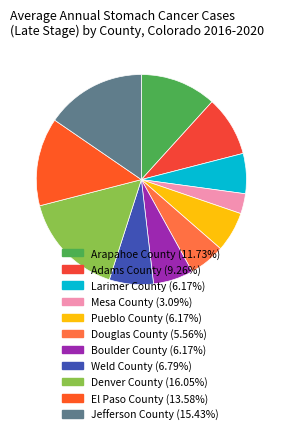

Between Adams County and Weld County, which is larger?

Adams County